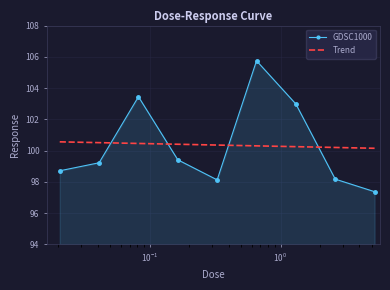

How many times do Trend and GDSC1000 cross each other?

4